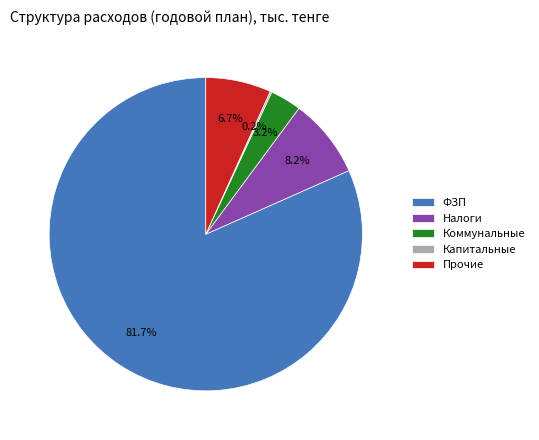

What is the majority slice?

ФЗП